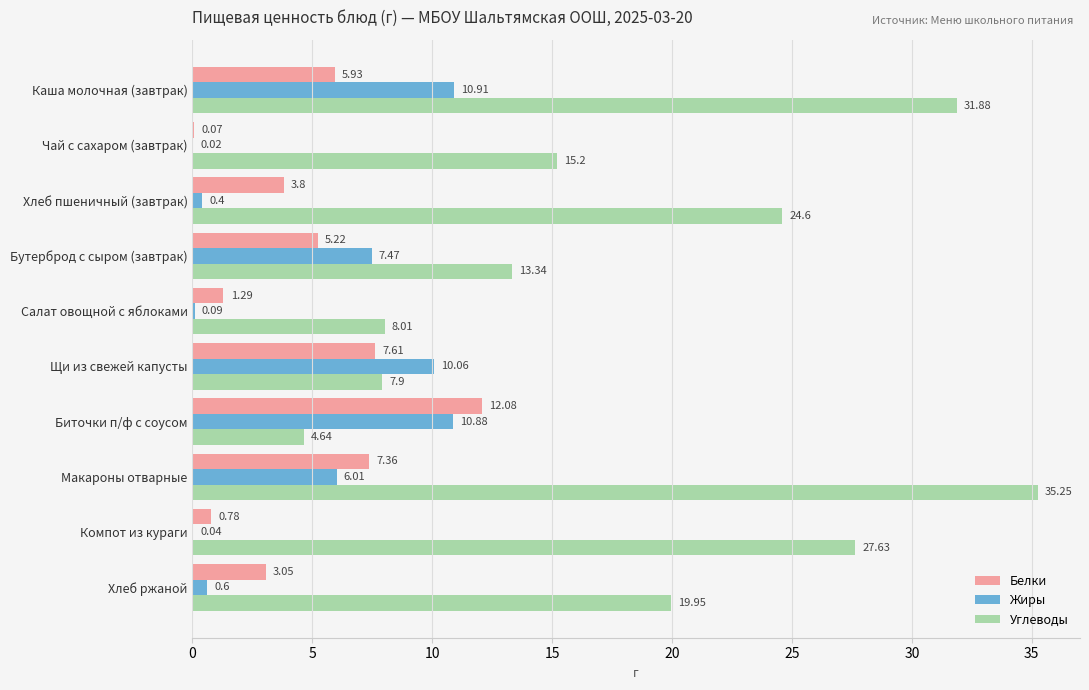

What is the sum of all Углеводы values?

188.4